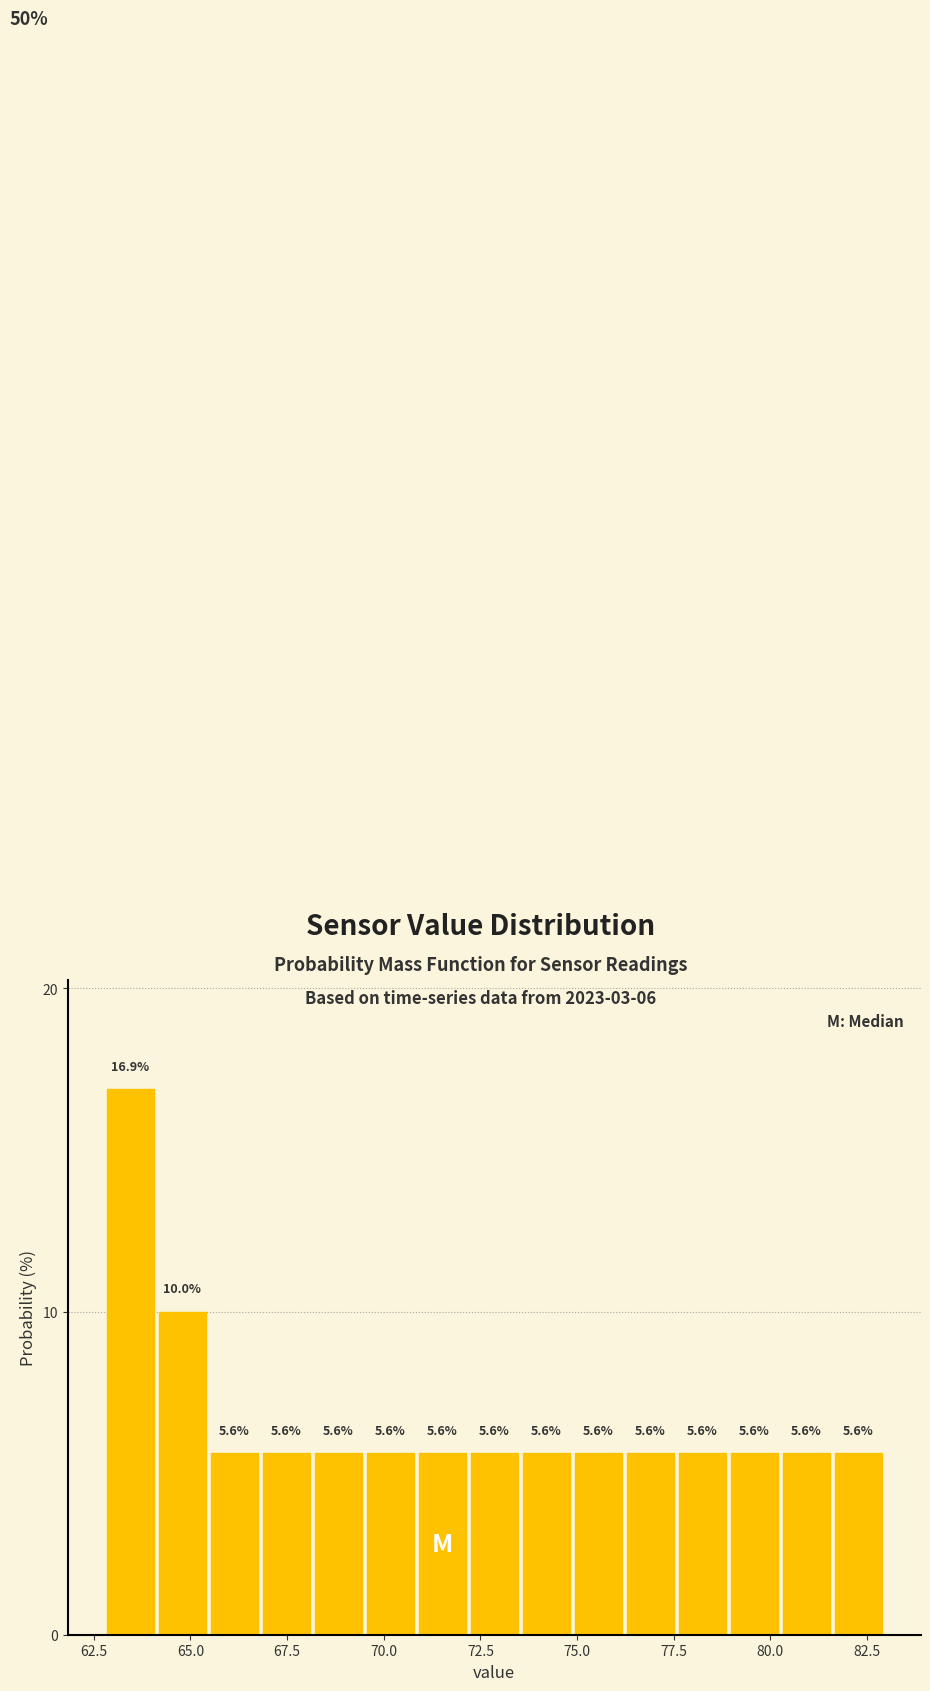

Around what value on the x-axis is the tallest bar? Give the approximate position of its centre, as read against the axis.

63.5